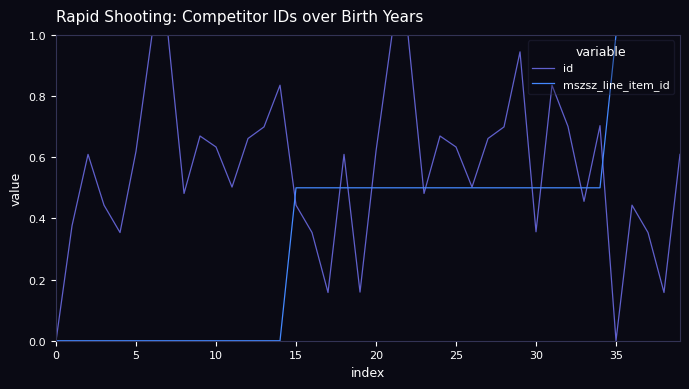

Rank the series by their average value, from lowest to highest.

mszsz_line_item_id, id